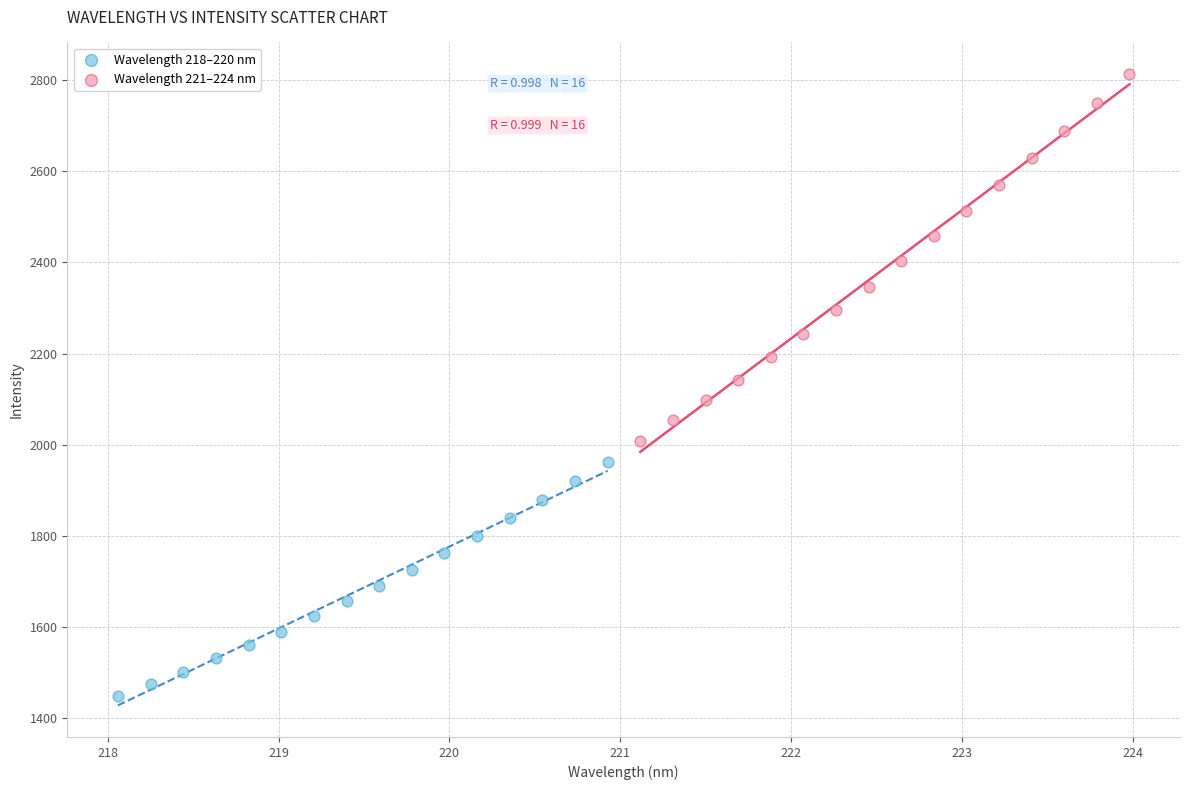

Which series reaches the maximum Y coordinate?

Wavelength 221–224 nm